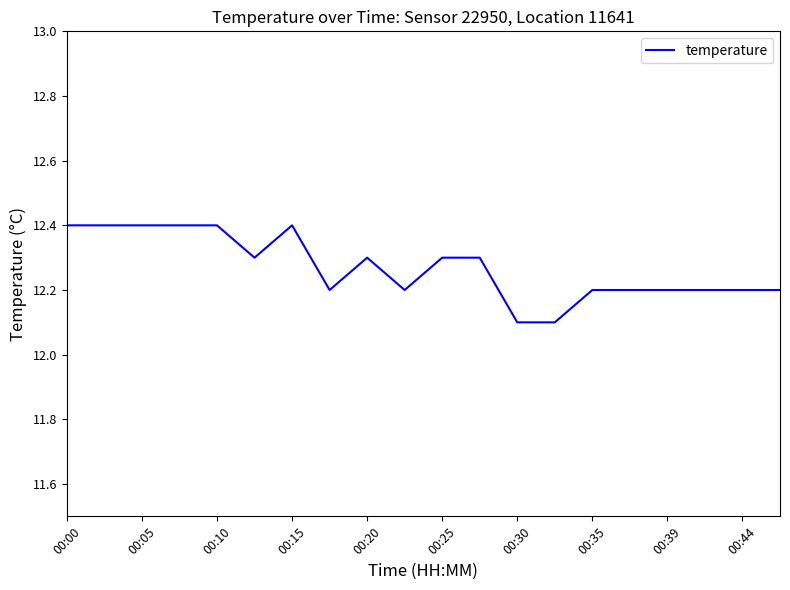

What is the greatest value displayed?

12.4